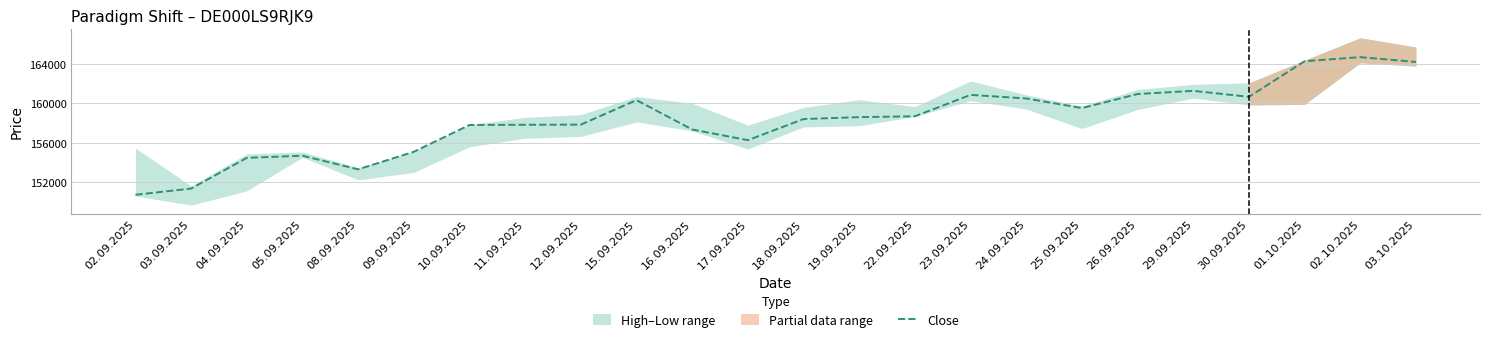

Between 05.09.2025 and 11.09.2025, which is larger?

11.09.2025